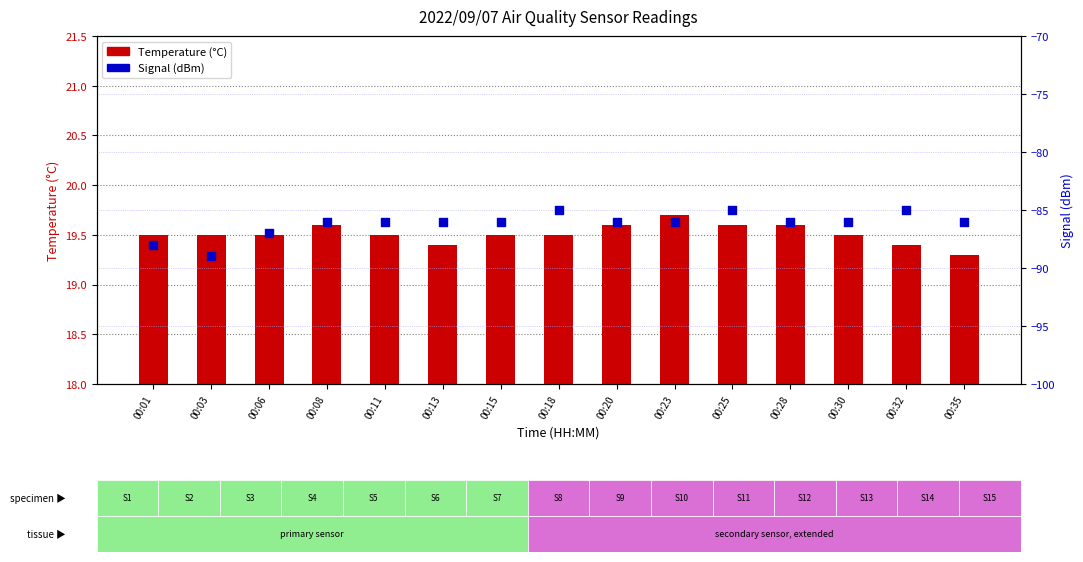

What is the total value across all series at 00:08?

-66.4